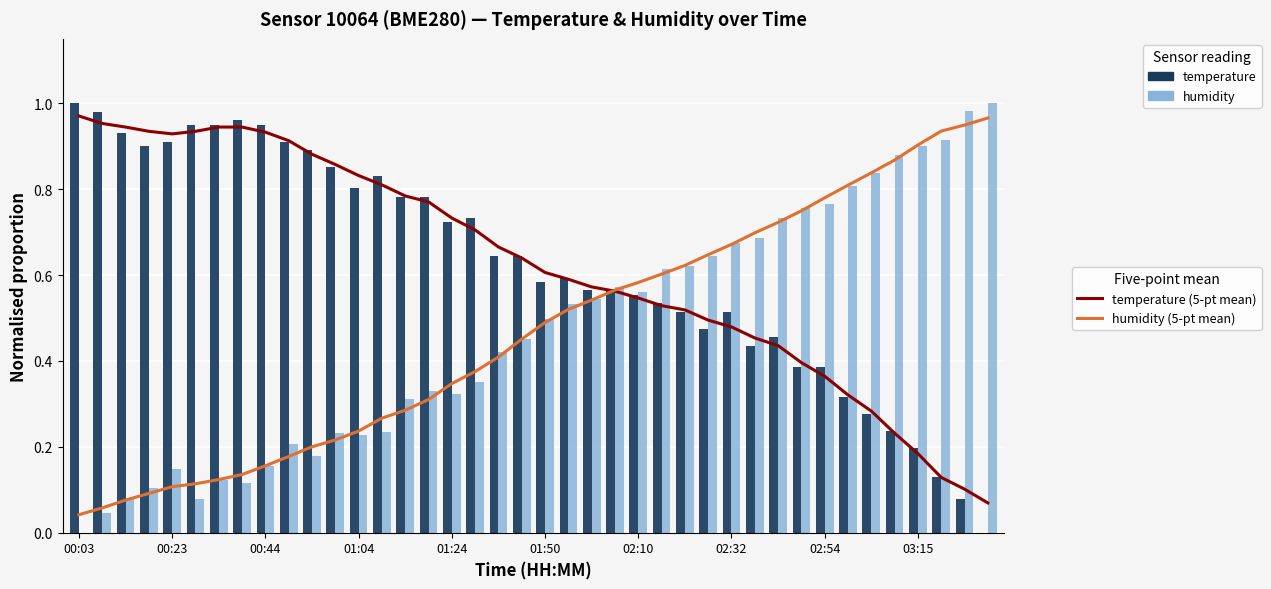

What are all the series names shown in the legend?

temperature (5-pt mean), humidity (5-pt mean), temperature, humidity